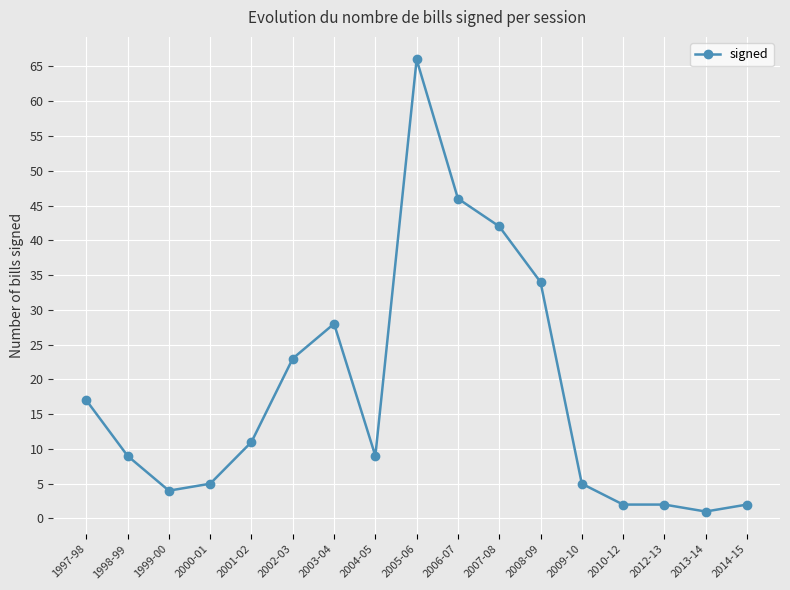

True or false: the data shows 2 at 1998-99.

False